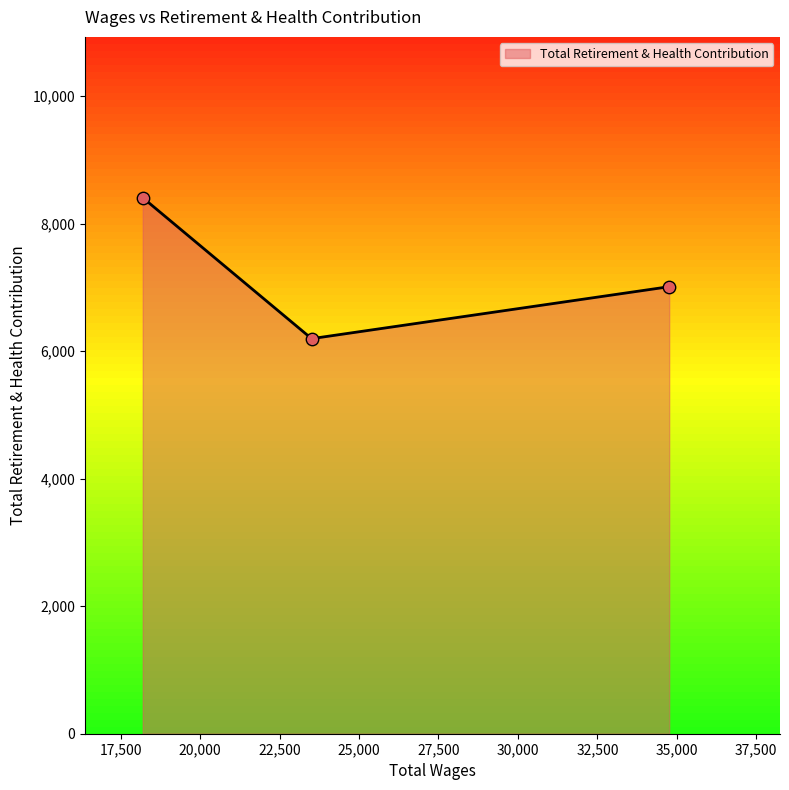

What is the ratio of the value at 34759.0 to the value at 18196.0?

0.8